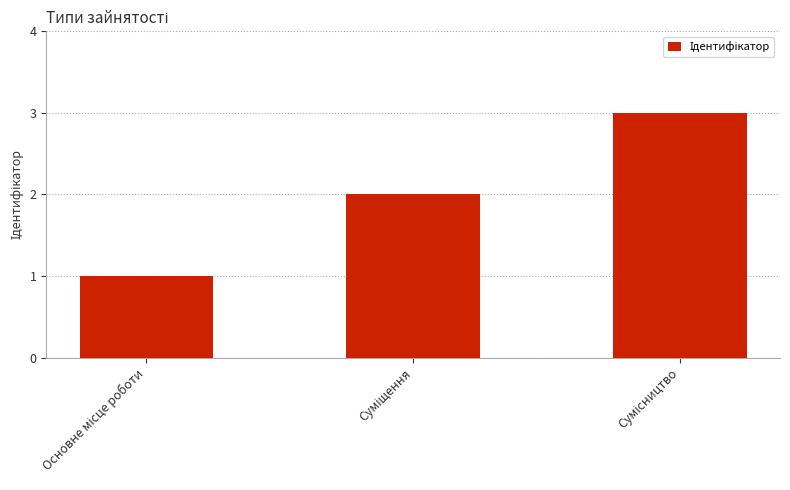

How many values are below 2?

1